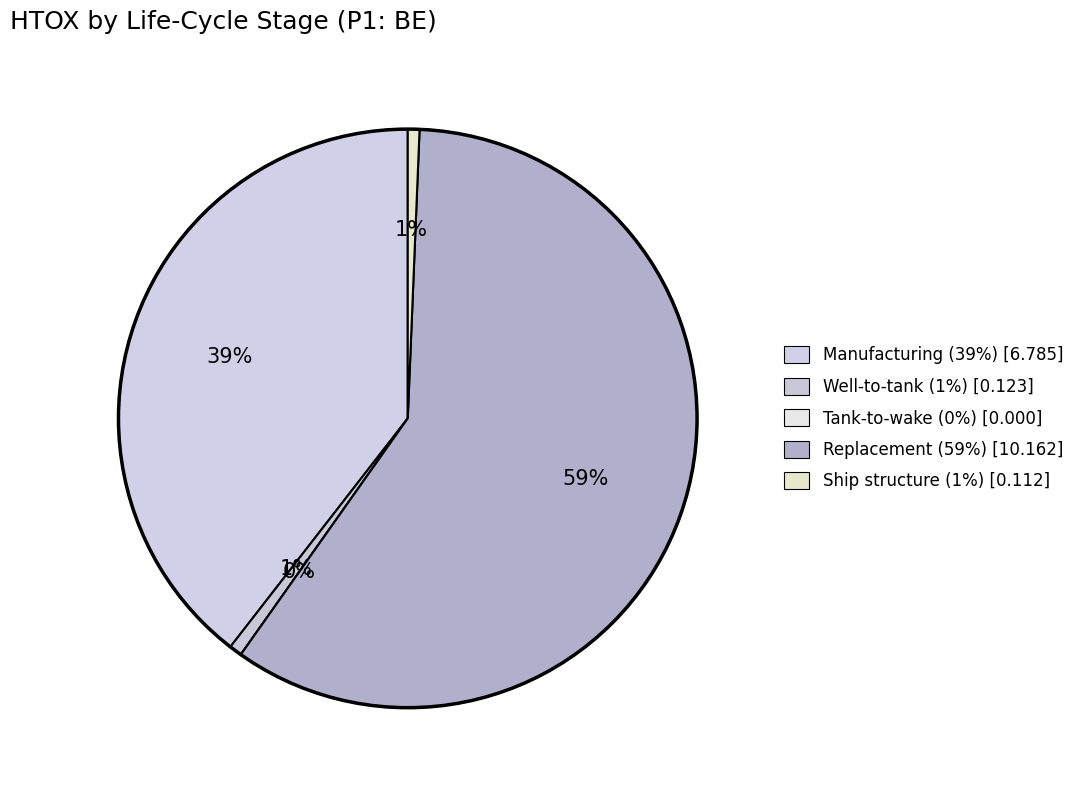

Is it true that Manufacturing is 54% of the pie?

False